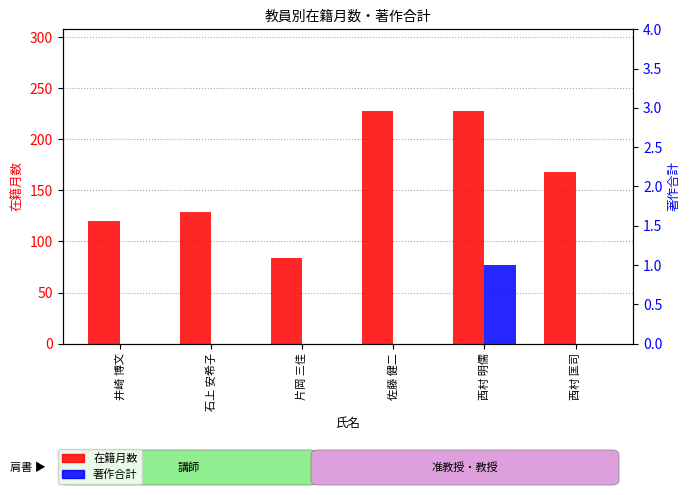

Where is 著作合計 nearest to the value 0?

井崎 博文